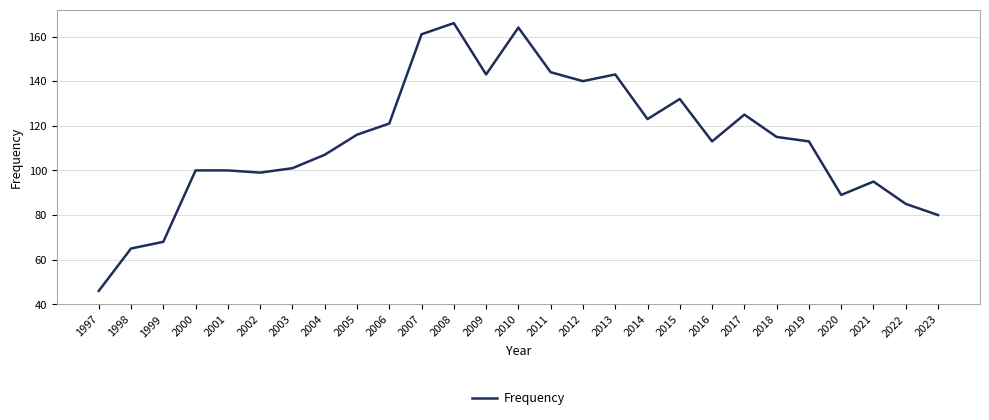

What is the change in value from 1998 to 2009?

+78